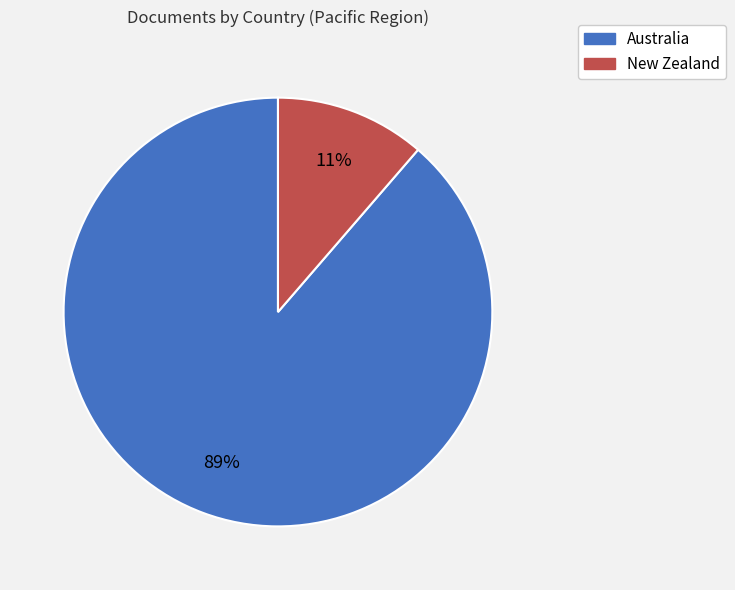

How many slices are in this pie chart?

2